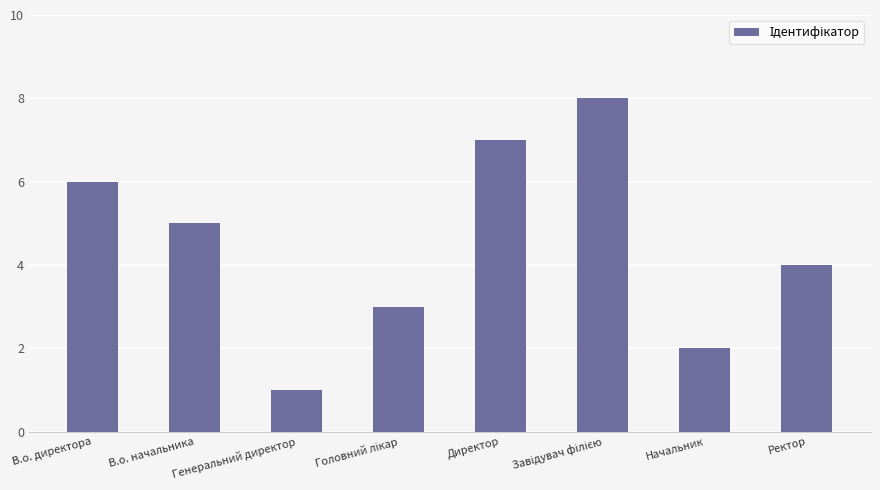

Which has a higher value, Начальник or В.о. начальника?

В.о. начальника